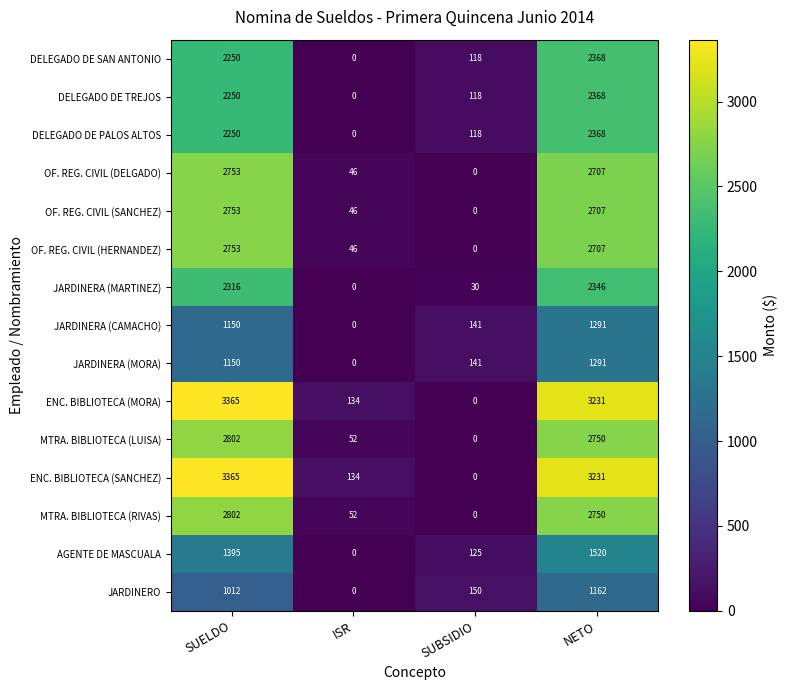

What is the difference between the highest and lowest values at SUELDO?

2353